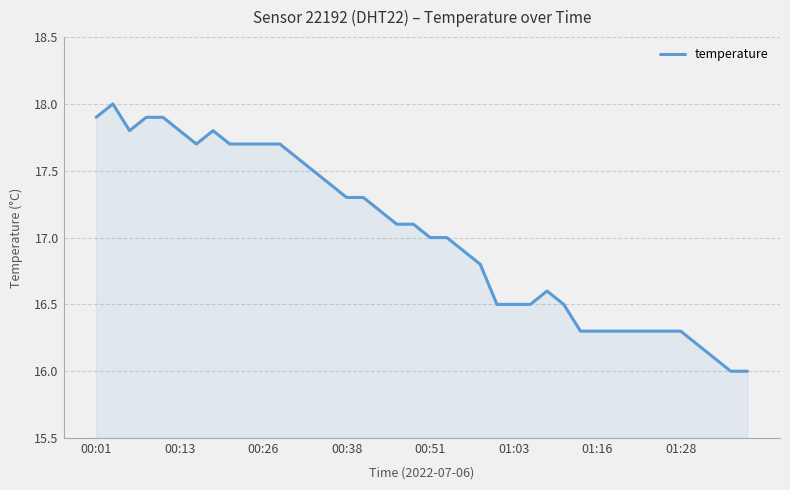

What is the greatest value displayed?

18.0